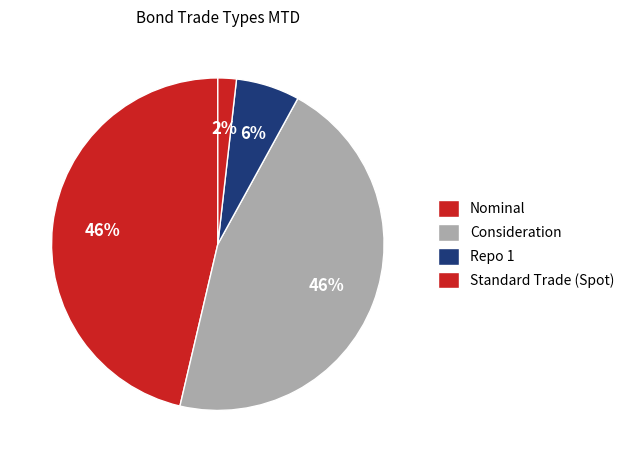

Count the number of slices in the pie.

4